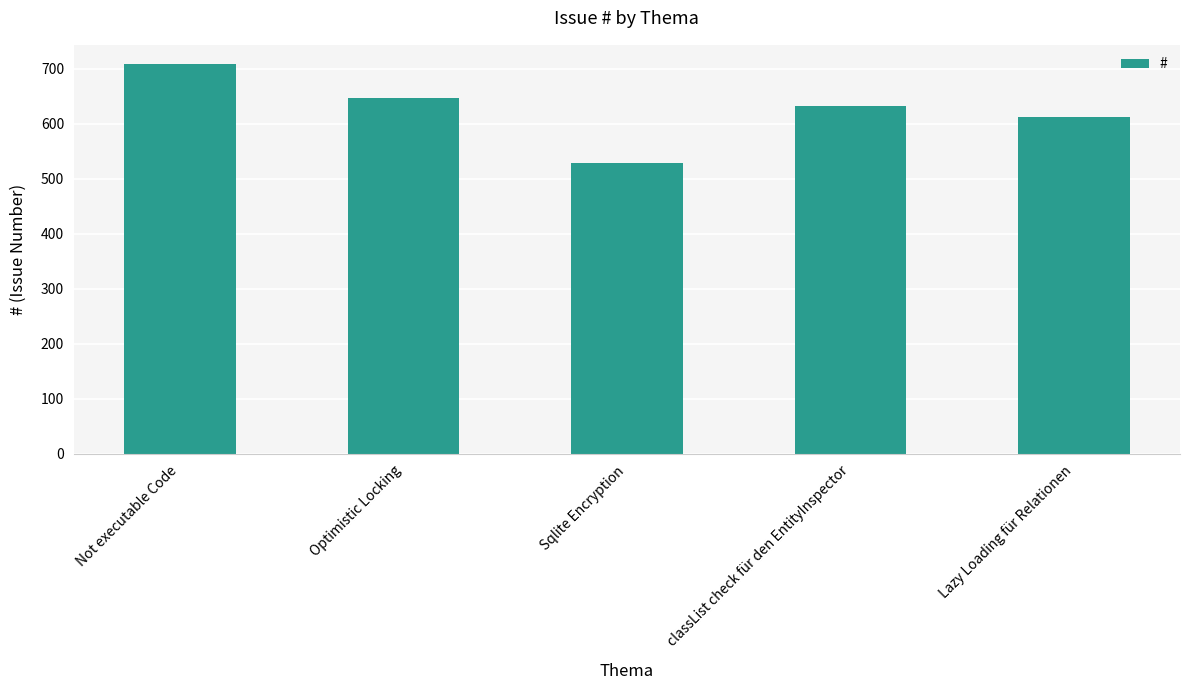

Is it true that the value at Sqlite Encryption is 528?

True